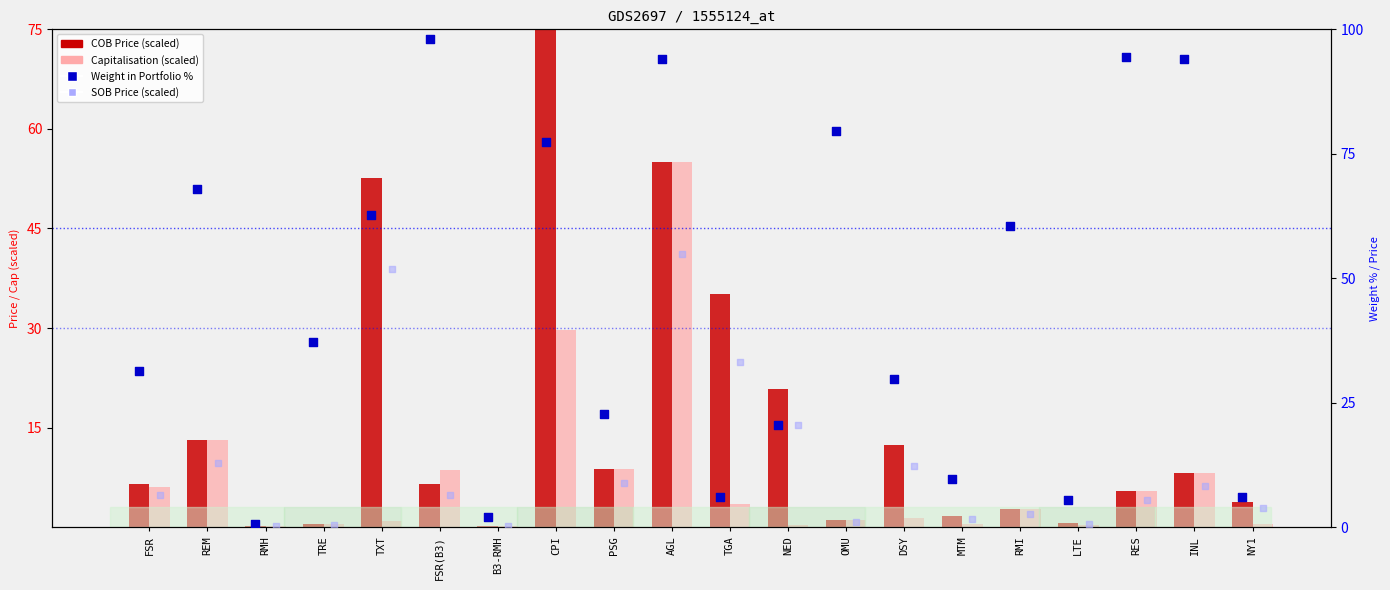

Which series reaches the maximum Y coordinate?

COB Price (scaled /1000)